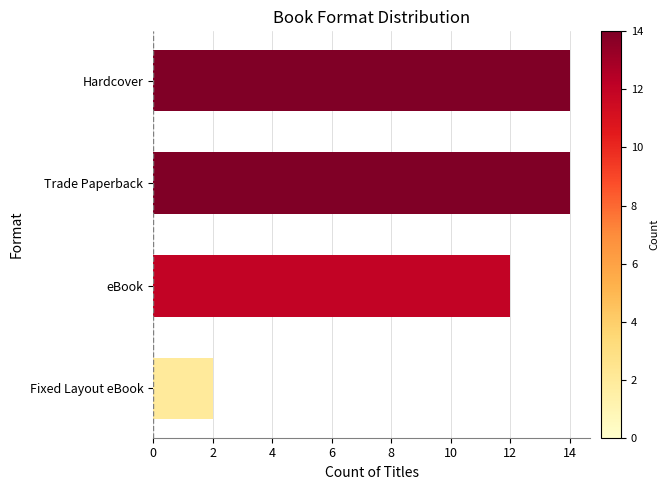

True or false: the data shows 1 at Fixed Layout eBook.

False